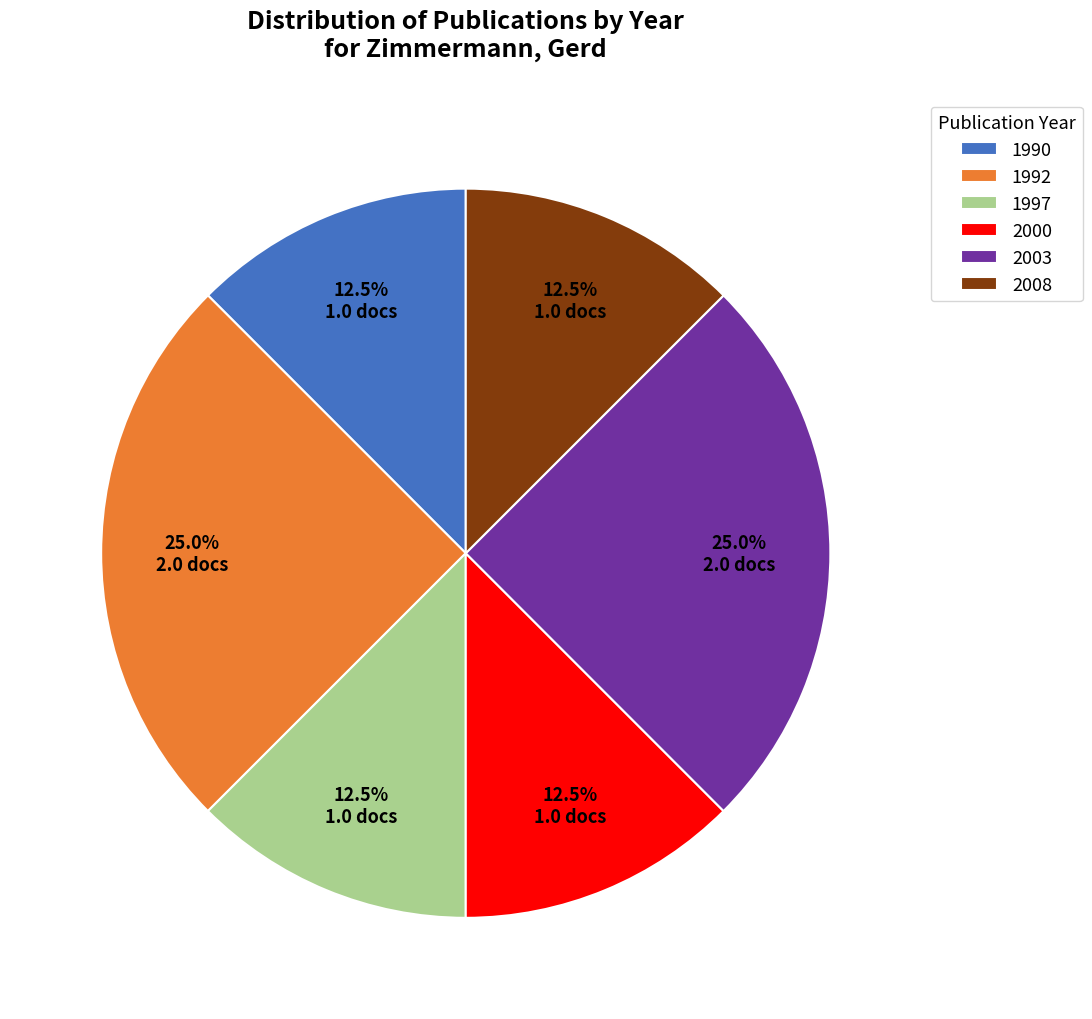

What is the ratio of the value at 2003 to the value at 2008?

2.0